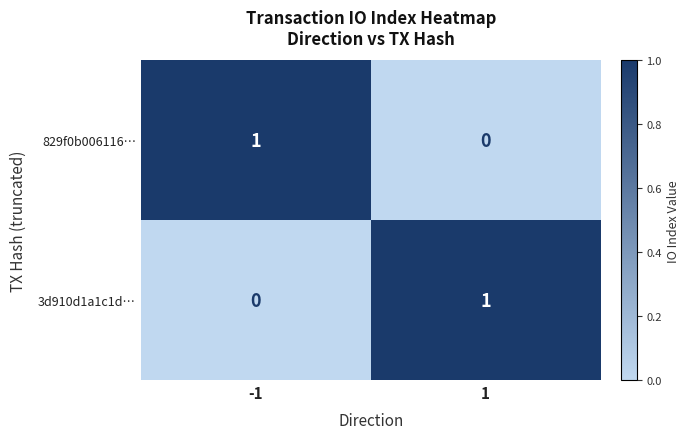

How many distinct data groups are displayed?

2